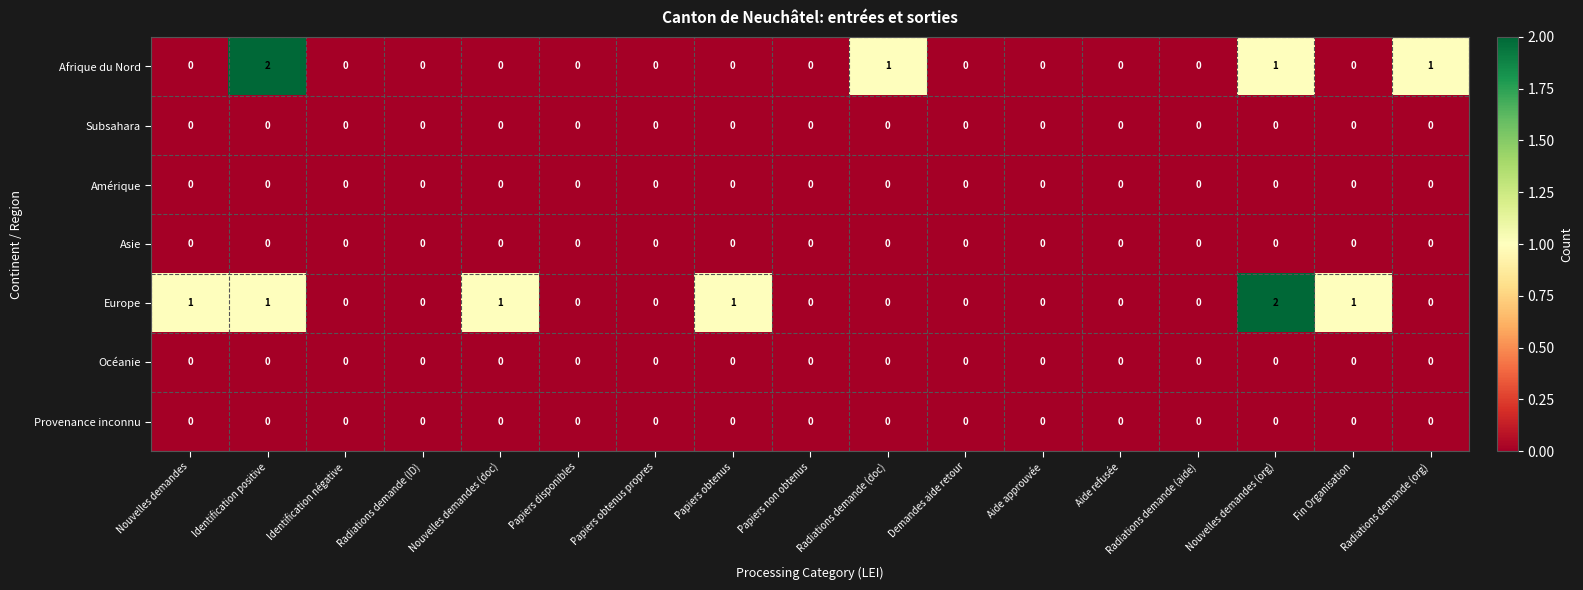

What is the total value across all series at Papiers obtenus?

1